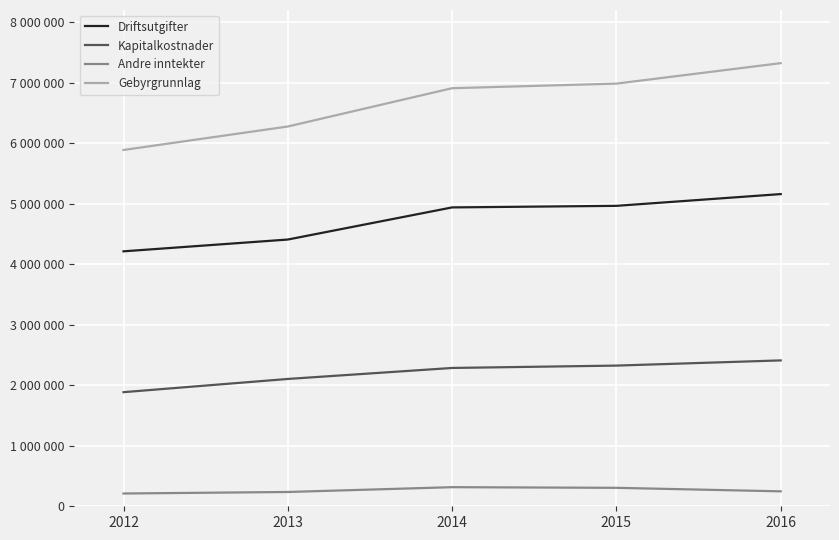

Reading left to right, transcribe all the data shown in this chart.

Driftsutgifter: 4212515	4407367	4938110	4964100	5158449
Kapitalkostnader: 1885465	2103831	2285467	2324459	2410232
Andre inntekter: 211036	236126	315606	304897	246883
Gebyrgrunnlag: 5887303	6275071	6907975	6983662	7321799